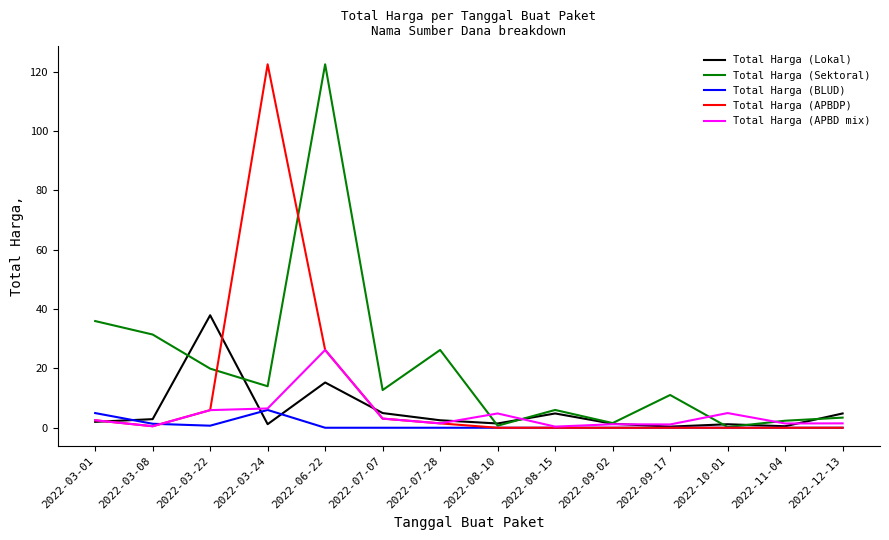

What is the highest value of the Total Harga (BLUD) series?

6.0